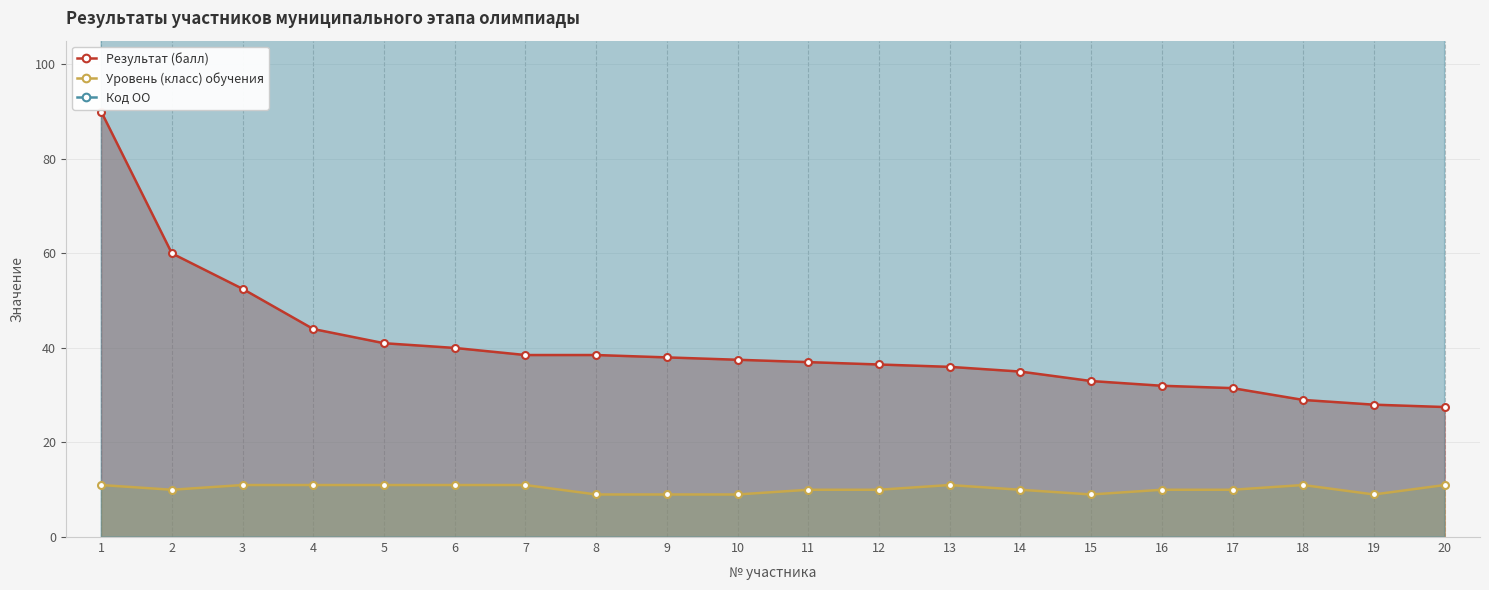

What is the spread (max minus min) of values at 9?

241.0